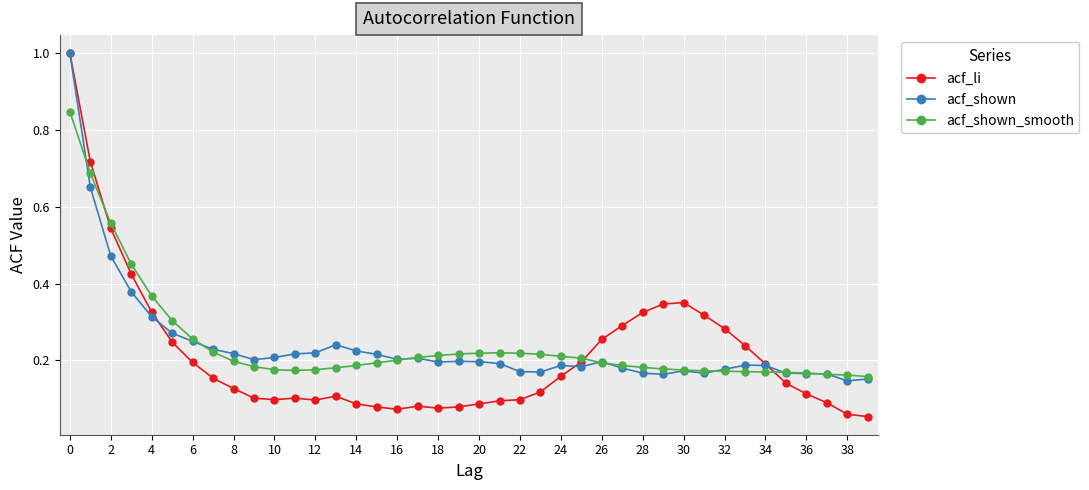

What is the maximum value shown in the chart?

1.0